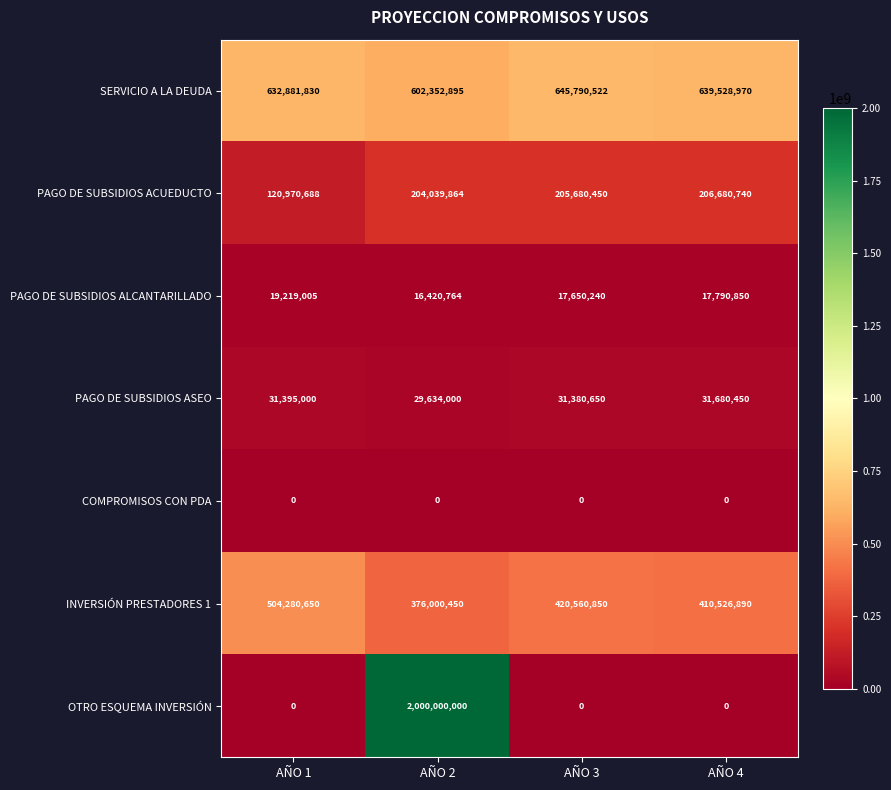

What is the maximum value shown in the chart?

2000000000